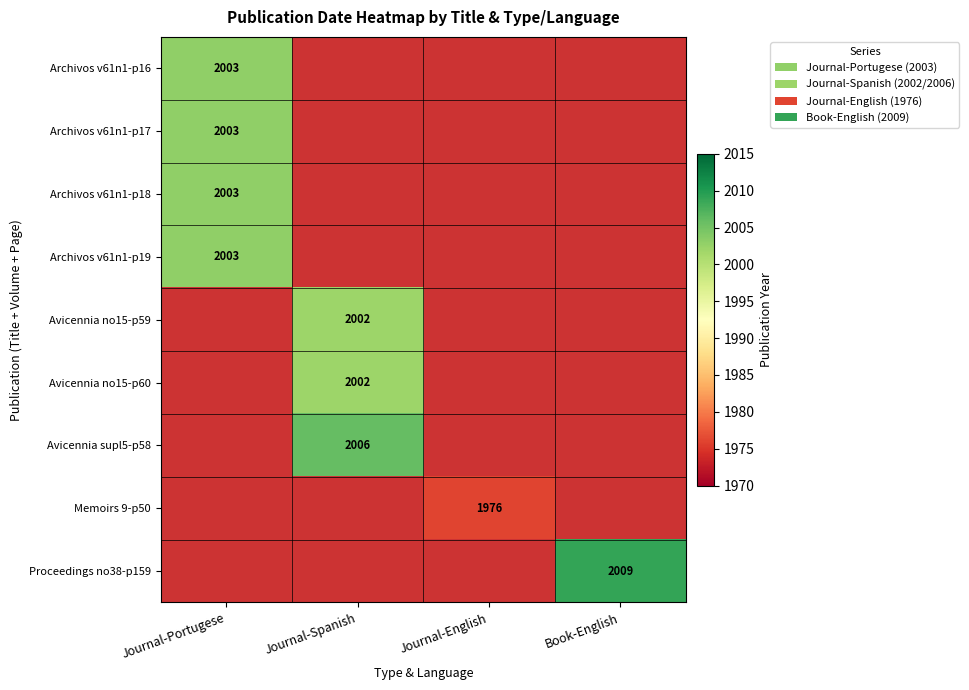

True or false: Memoirs 9-p50 has a value of 1976 at Journal-English.

True